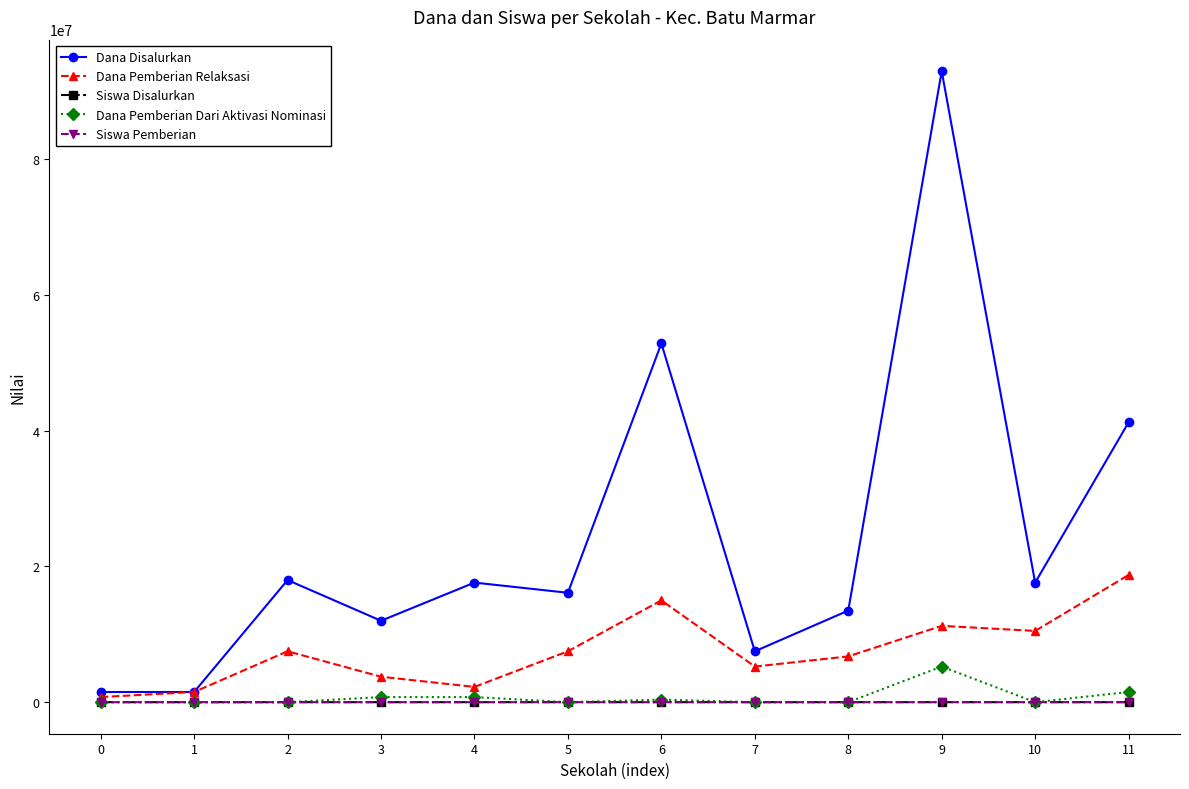

At which category is the sum across all series the highest?

9